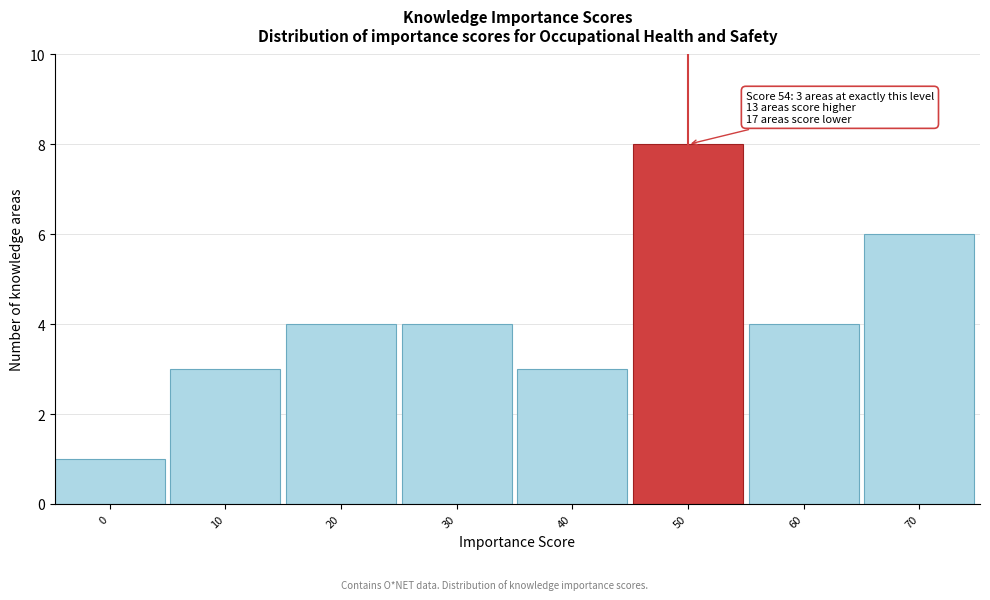

Reading right to left, what are all the values shown in this chart?

70=6	60=4	50=8	40=3	30=4	20=4	10=3	0=1